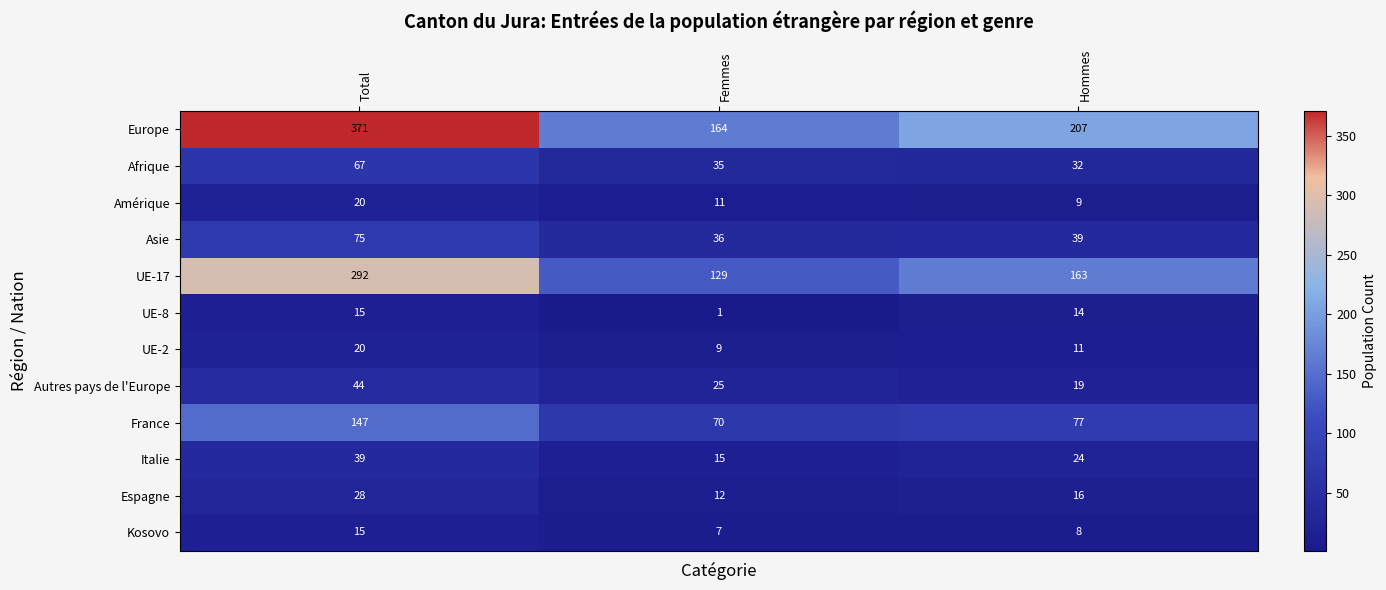

What is the difference between the maximum and minimum values in the Kosovo series?

8